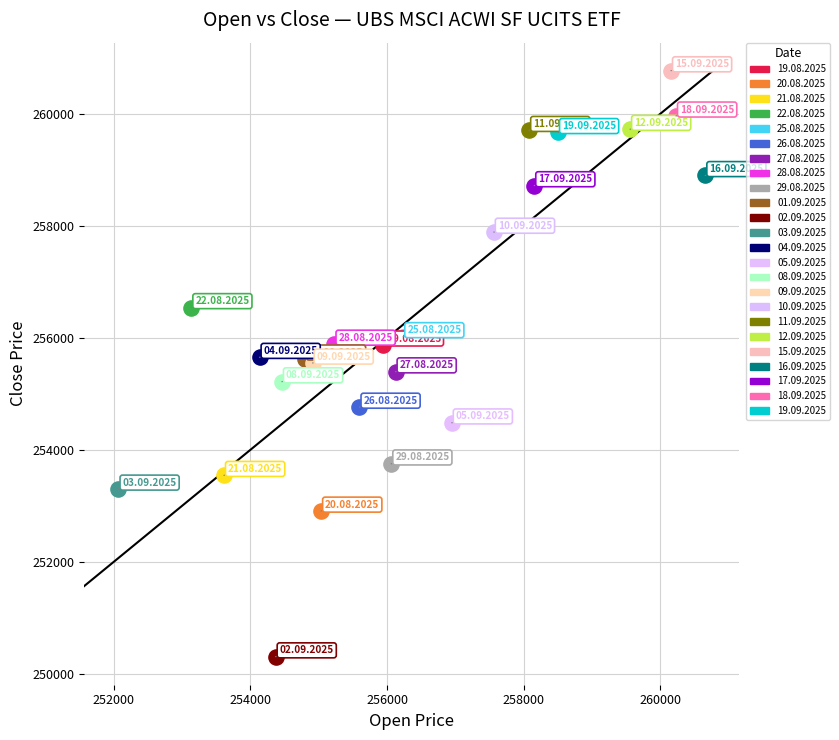

What are all the series names shown in the legend?

19.08.2025, 20.08.2025, 21.08.2025, 22.08.2025, 25.08.2025, 26.08.2025, 27.08.2025, 28.08.2025, 29.08.2025, 01.09.2025, 02.09.2025, 03.09.2025, 04.09.2025, 05.09.2025, 08.09.2025, 09.09.2025, 10.09.2025, 11.09.2025, 12.09.2025, 15.09.2025, 16.09.2025, 17.09.2025, 18.09.2025, 19.09.2025